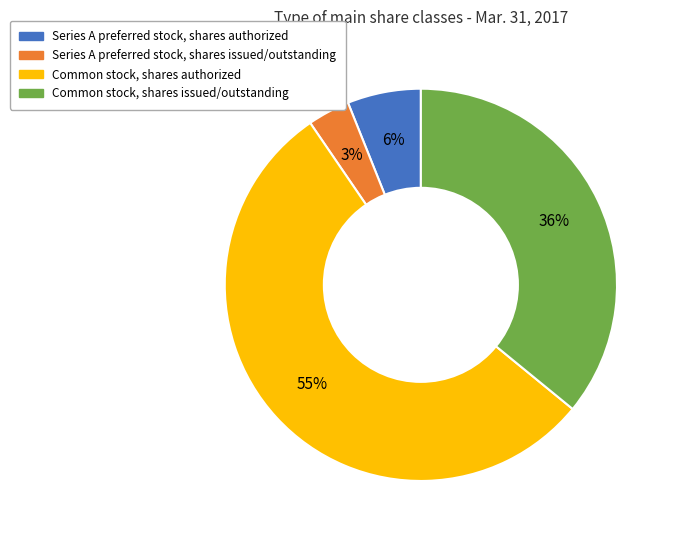

To the nearest percent, what portion does Common stock, shares authorized represent?

55%